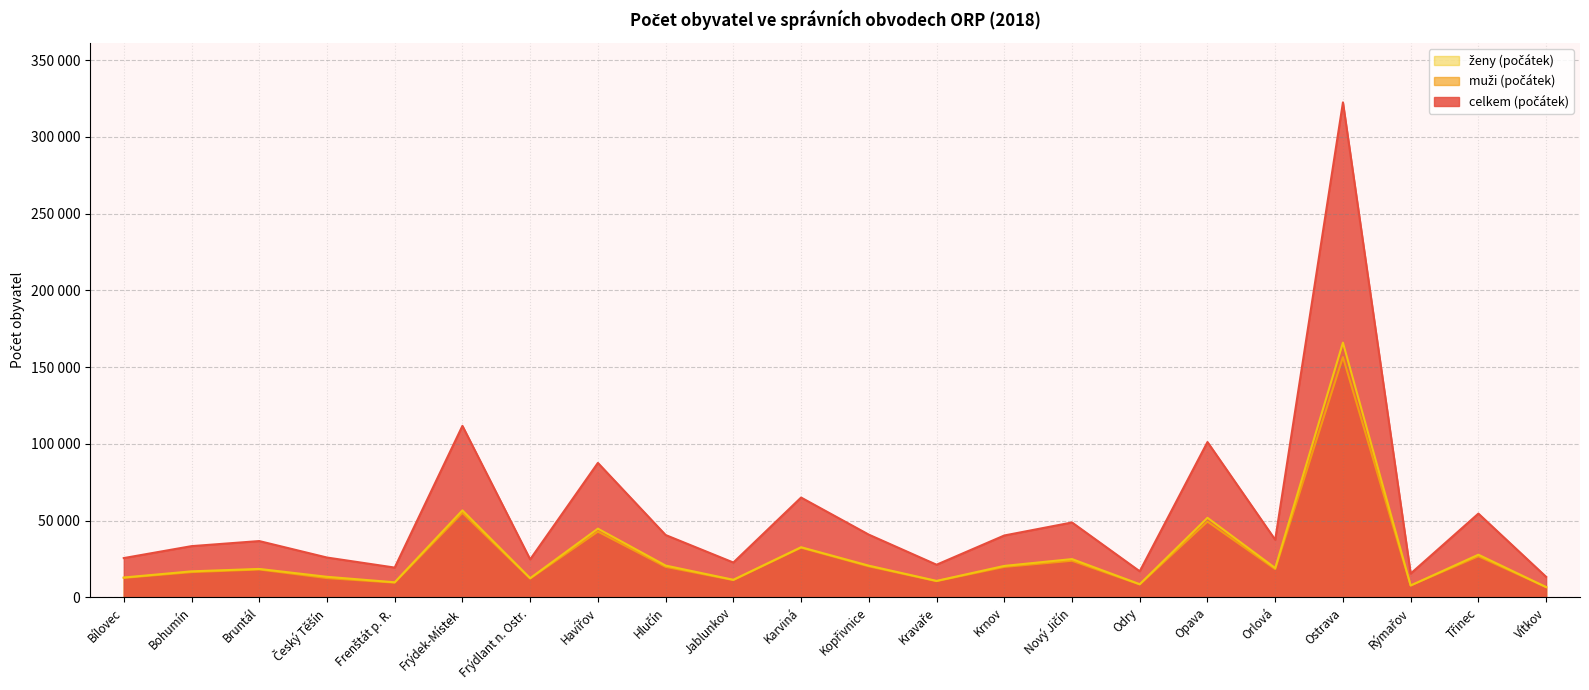

Is the value of celkem (počátek) at Orlová greater than the value of ženy (počátek) at Vítkov?

Yes